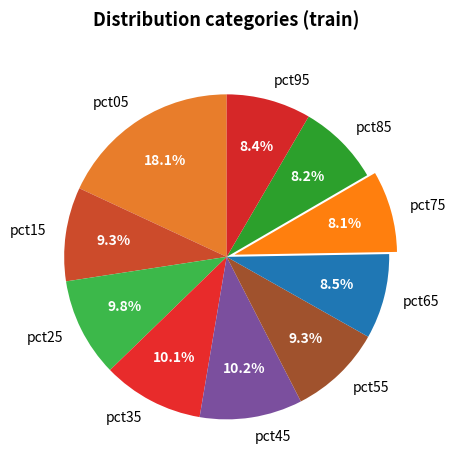

To the nearest percent, what portion does pct95 represent?

8%